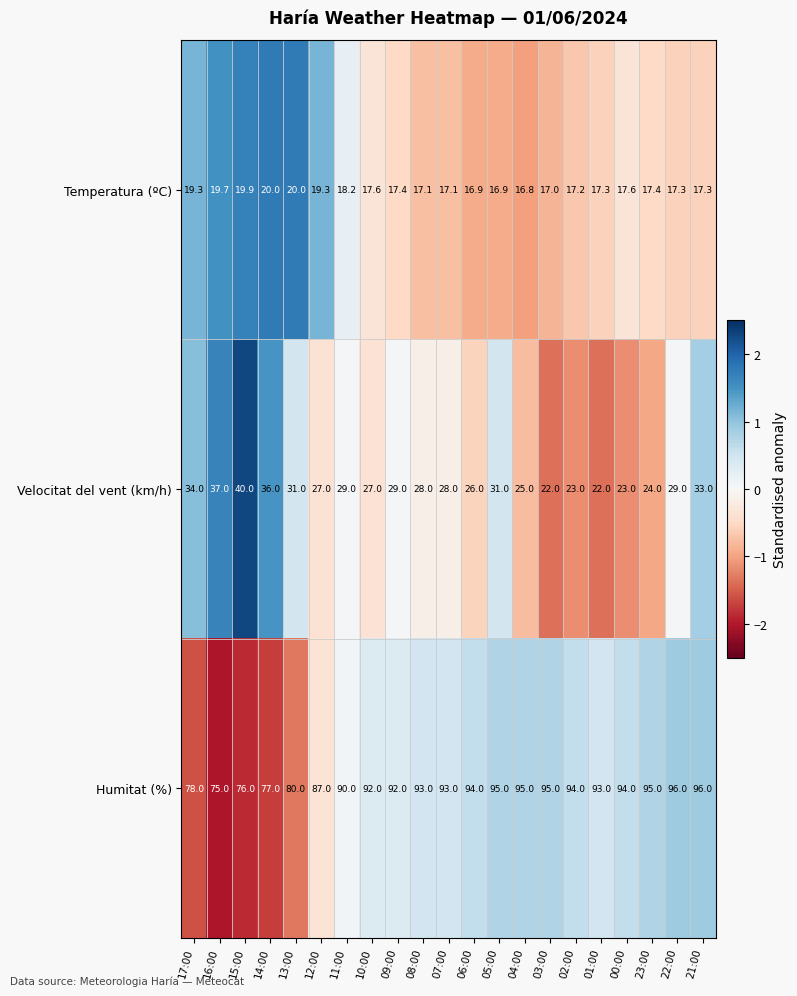

Read the Humitat (%) value at 06:00.

94.0